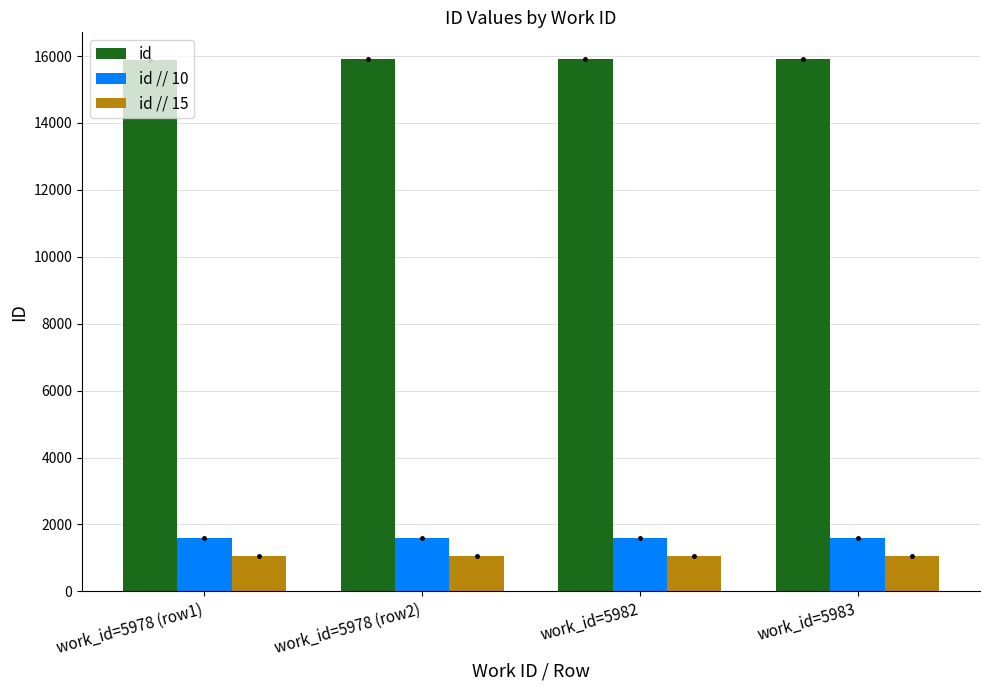

What is the minimum value shown in the chart?

1059